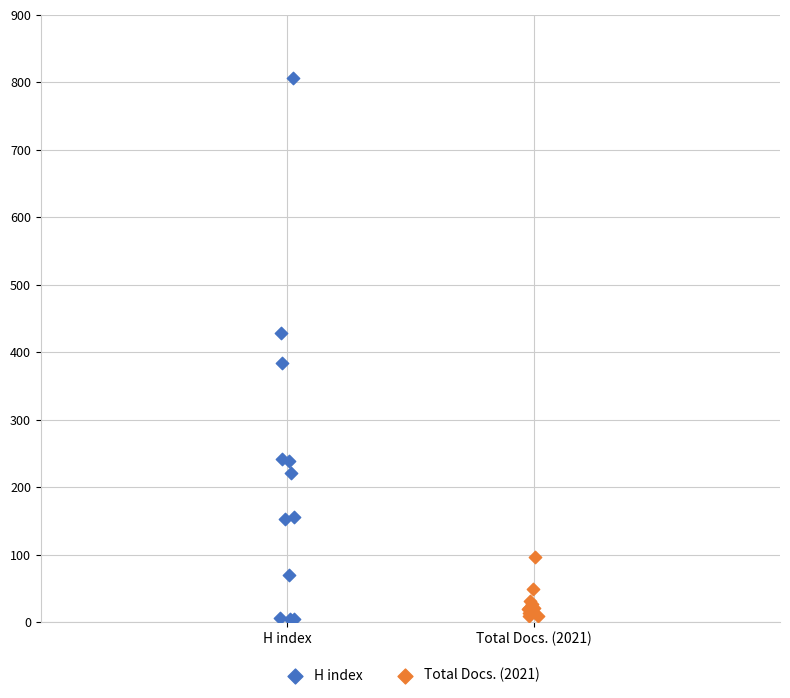

Which series reaches the maximum Y coordinate?

H index